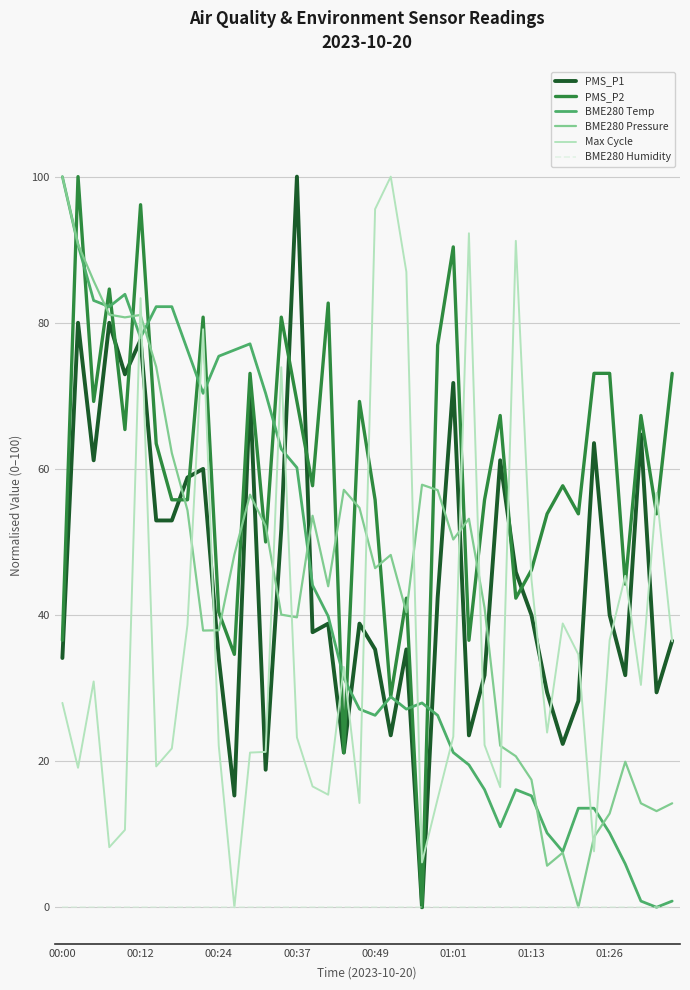

True or false: Max Cycle and BME280 Temp cross at least once.

True